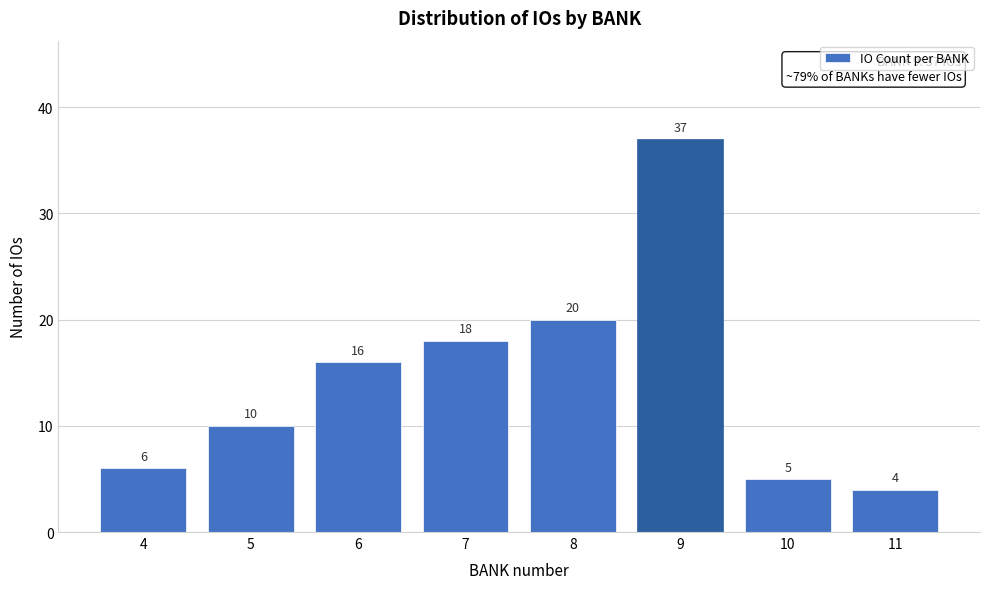

Reading left to right, what are all the values shown in this chart?

4=6	5=10	6=16	7=18	8=20	9=37	10=5	11=4